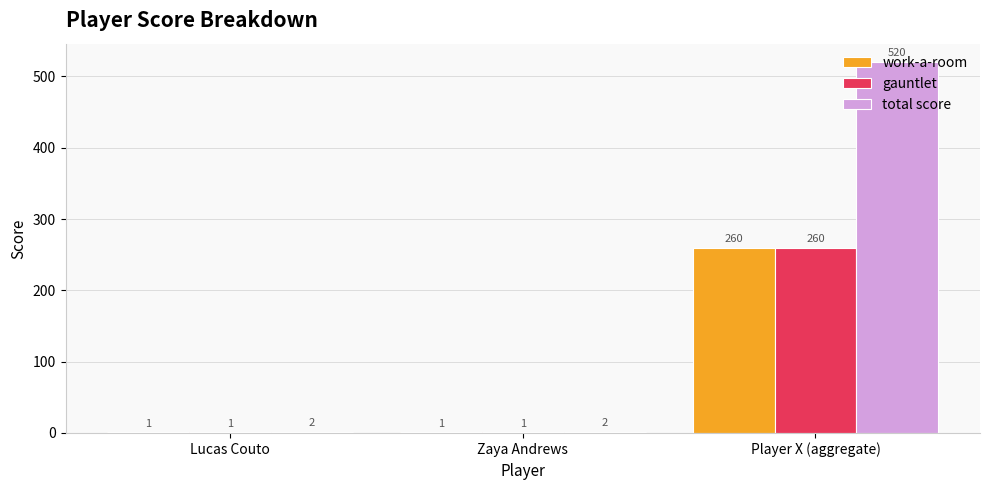

The value of total score at Player X (aggregate) is 520. True or false?

True